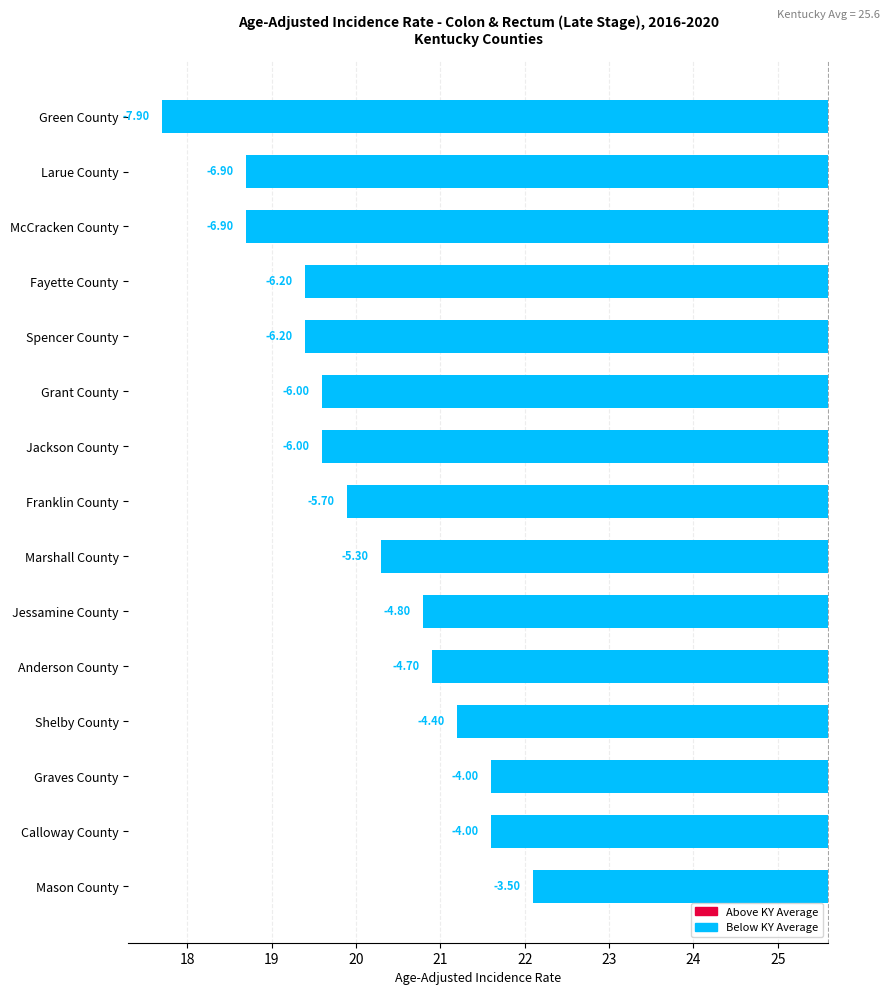

The chart shows a value of -3.1 at Anderson County. True or false?

False